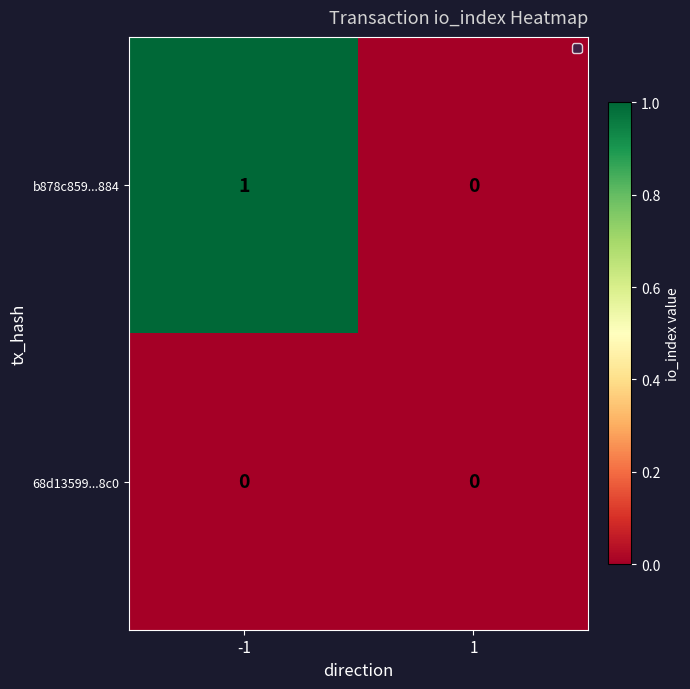

Which series changed the most between -1 and 1?

b878c859...884